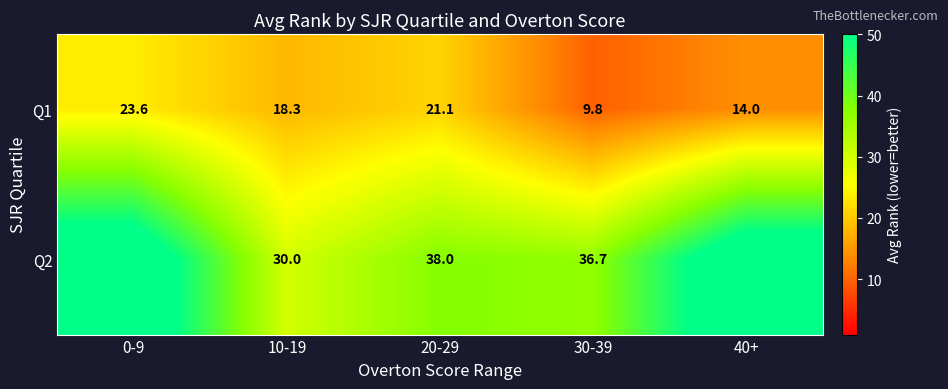

Is the value of Q2 at 20-29 greater than the value of Q1 at 10-19?

Yes